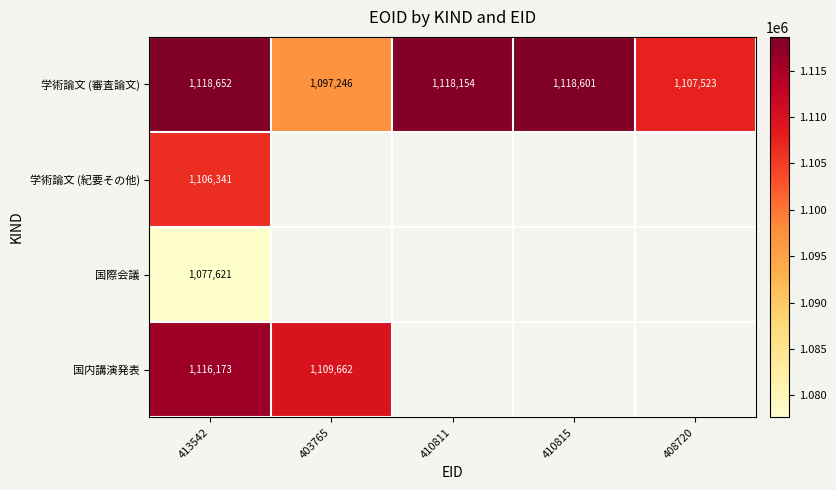

What is the average value of the 学術論文 (審査論文) series?

1112035